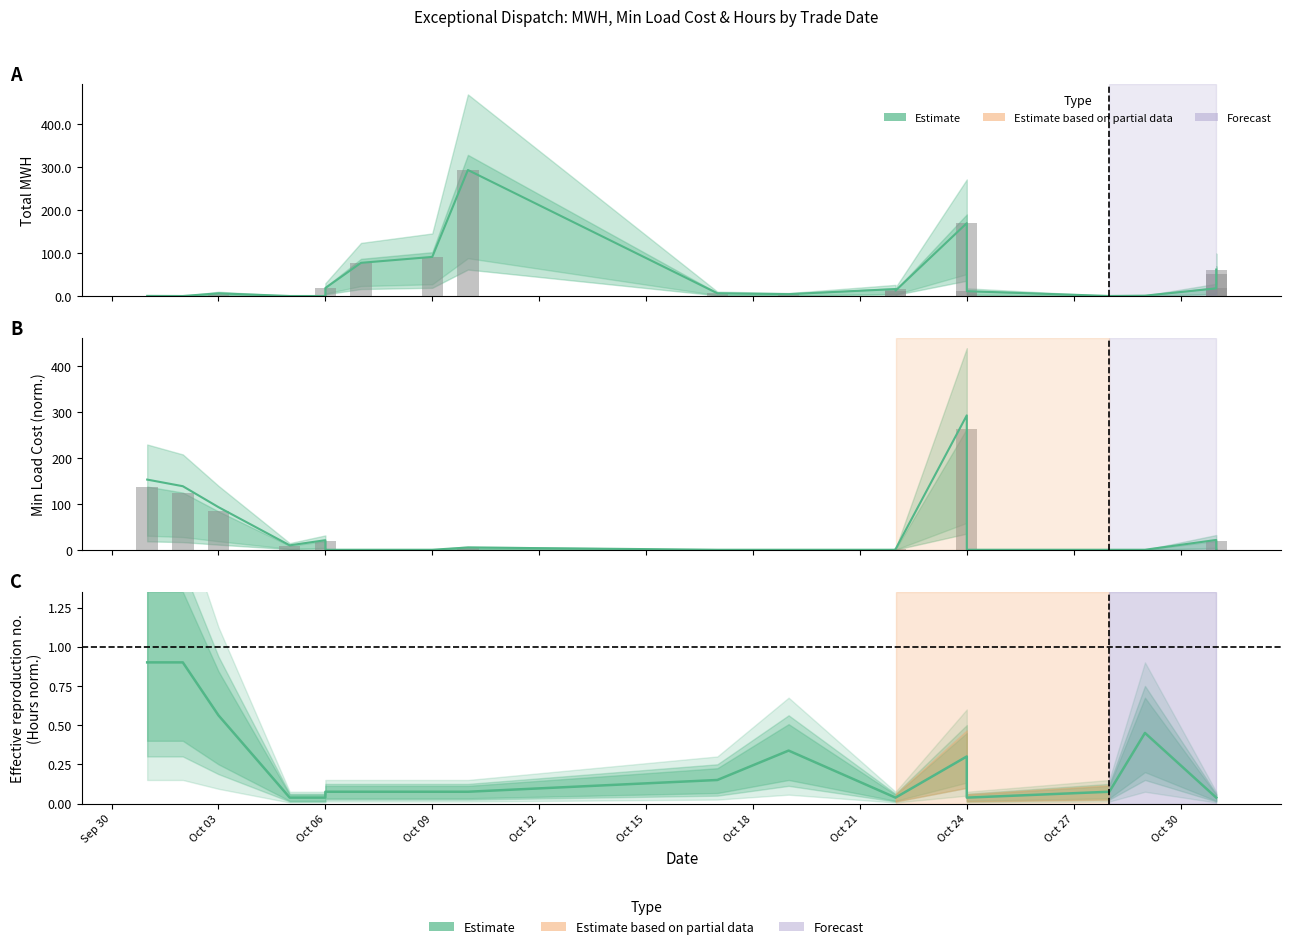

What is the average value of the Total MWH series?

41.9